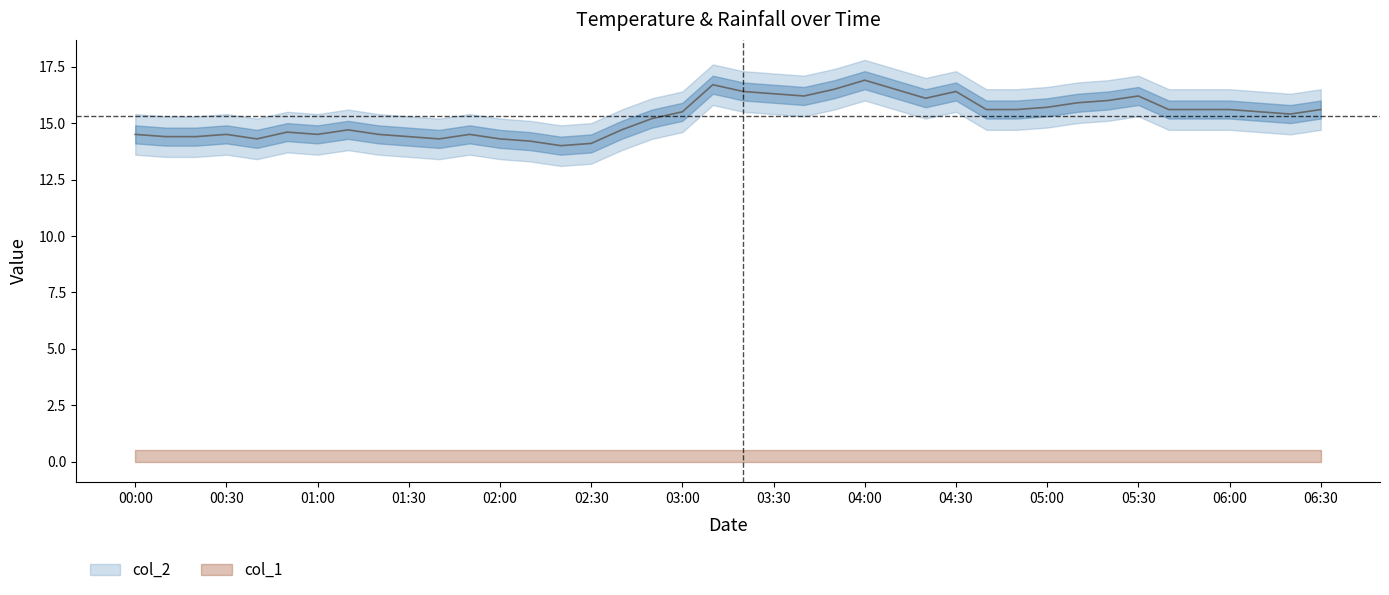

What is the average value?

15.3